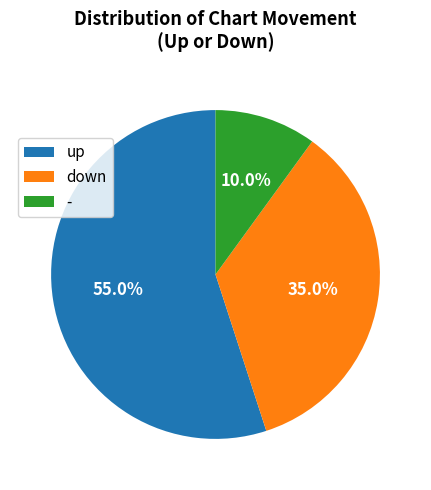

Count the number of slices in the pie.

3